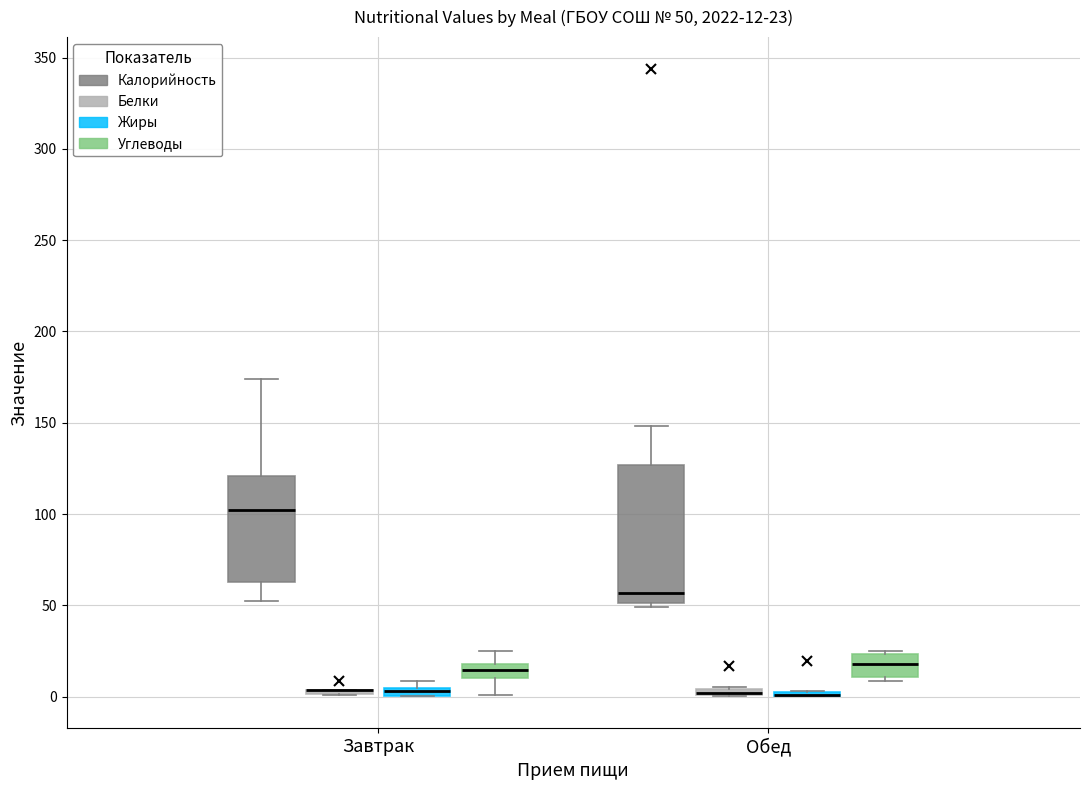

Comparing the boxes themselves (not the whiskers), which one is the tallest?

Обед (Калорийность)